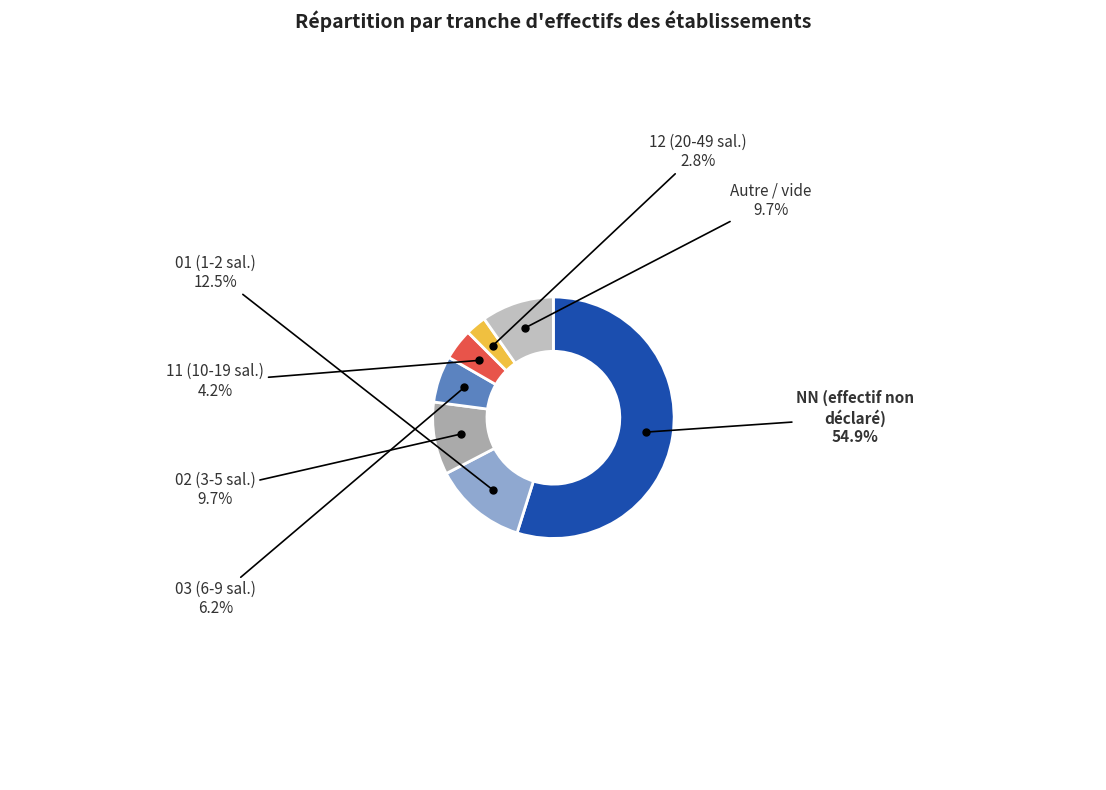

How many segments does this pie chart have?

7